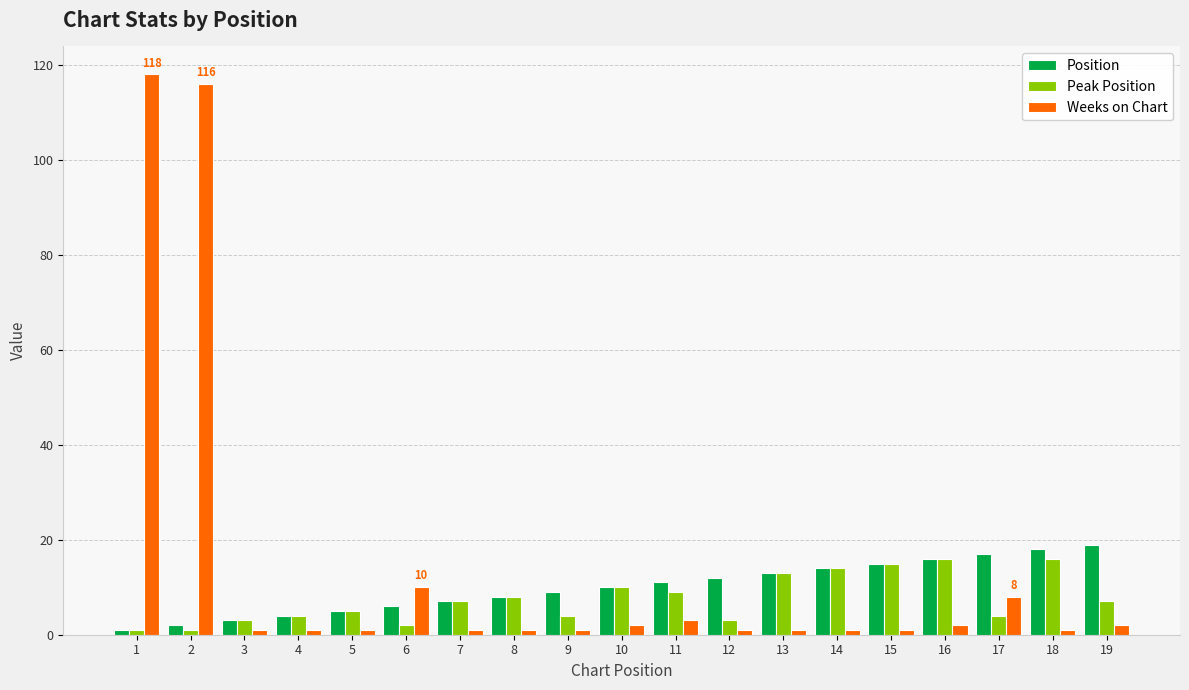

Is the value of Weeks on Chart at 3 greater than the value of Peak Position at 9?

No